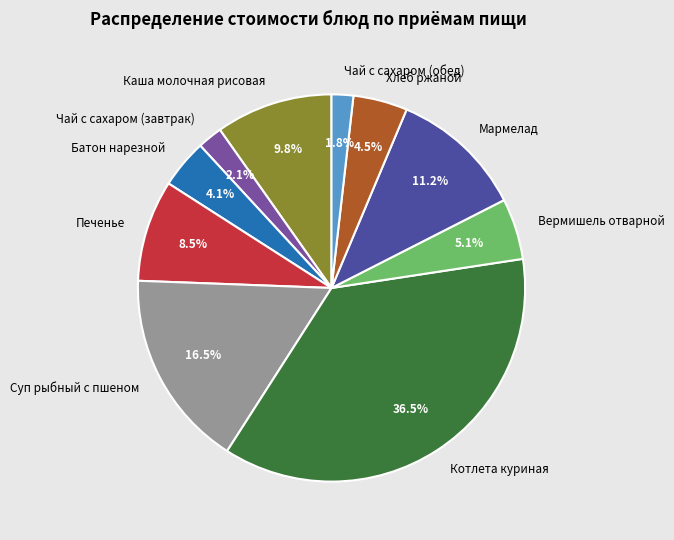

Does Суп рыбный с пшеном represent more than half of the total?

No